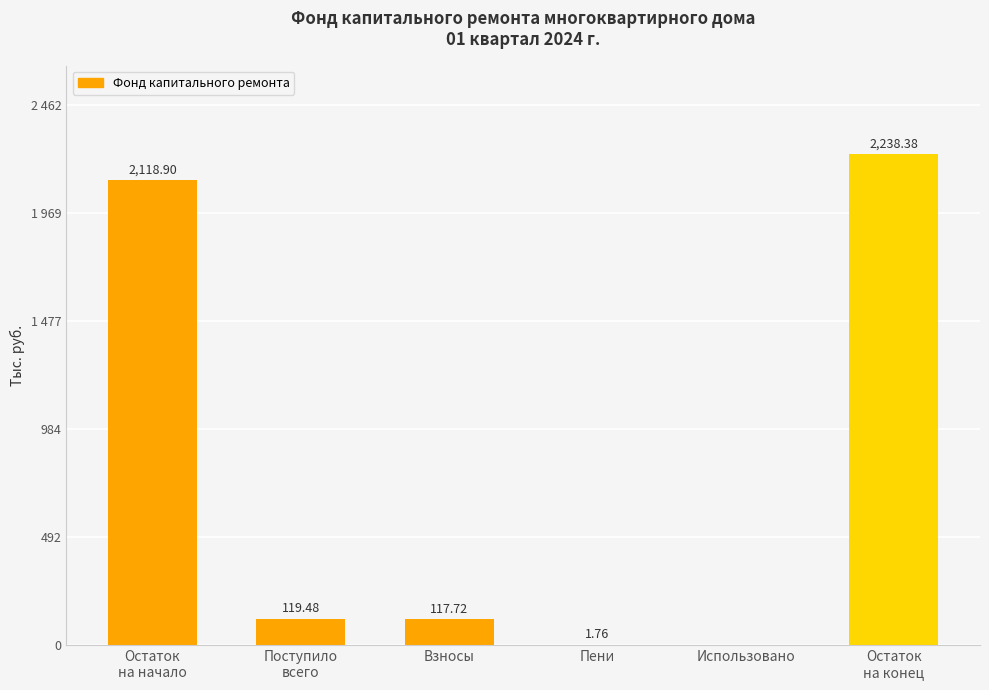

What is the approximate value at Остаток
на начало?

2118.9